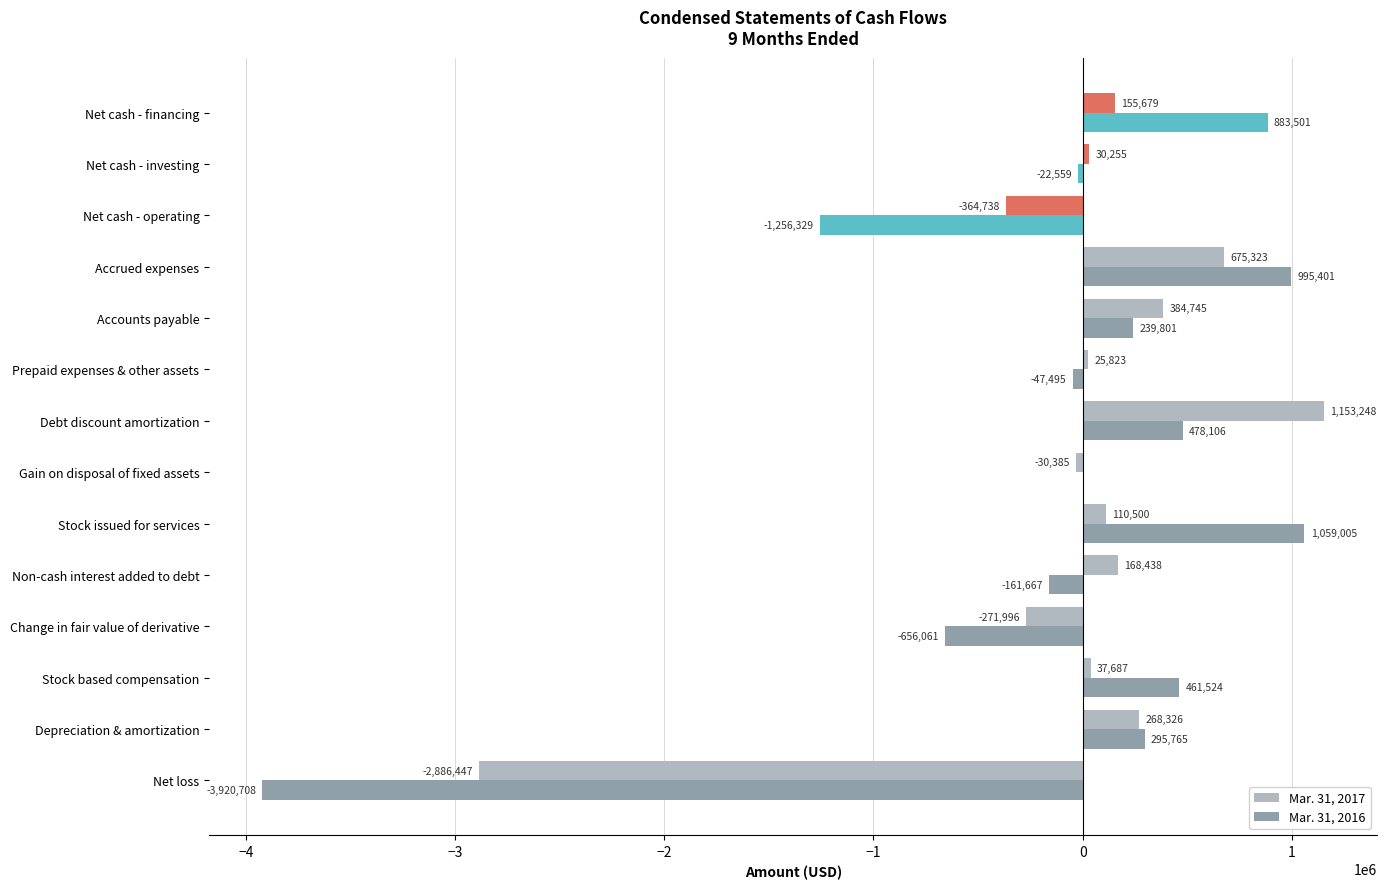

Read the Mar. 31, 2017 value at Net cash - investing, to the nearest 10.

30260